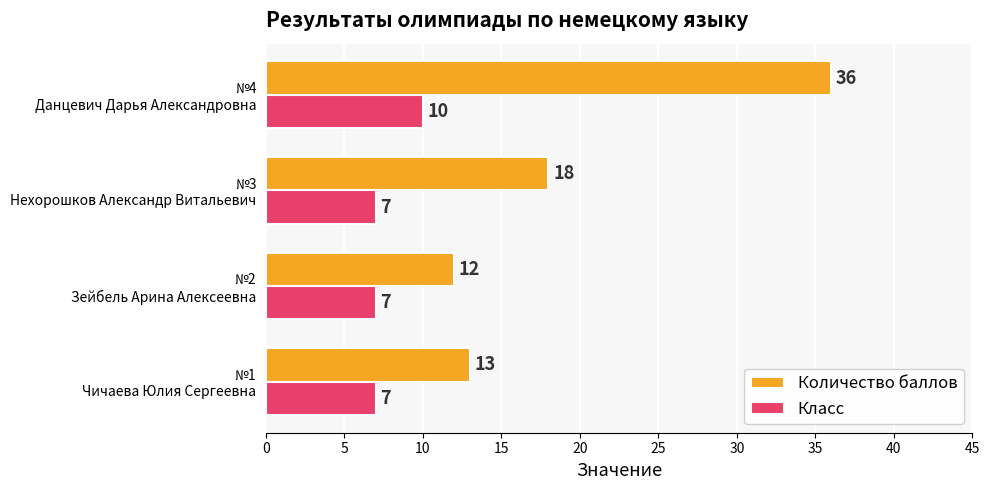

What is the lowest value of the Количество баллов series?

12